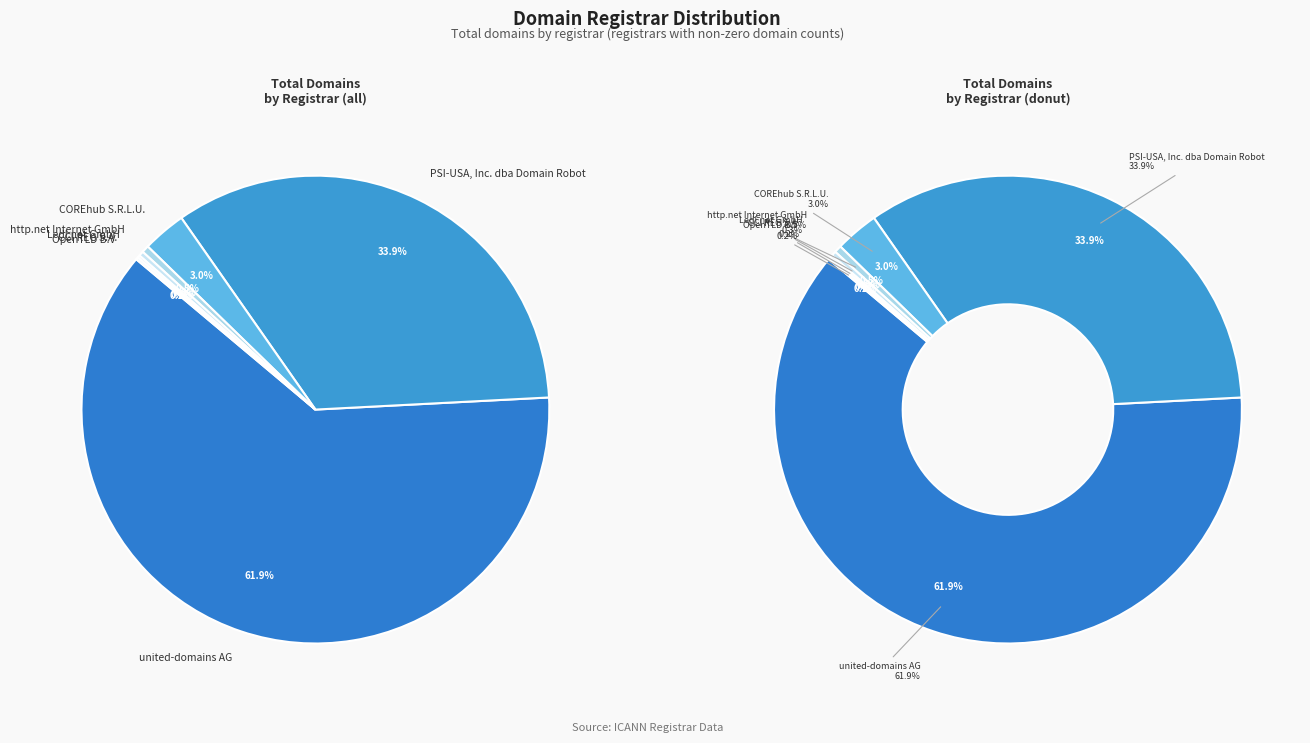

Count the number of slices in the pie.

7